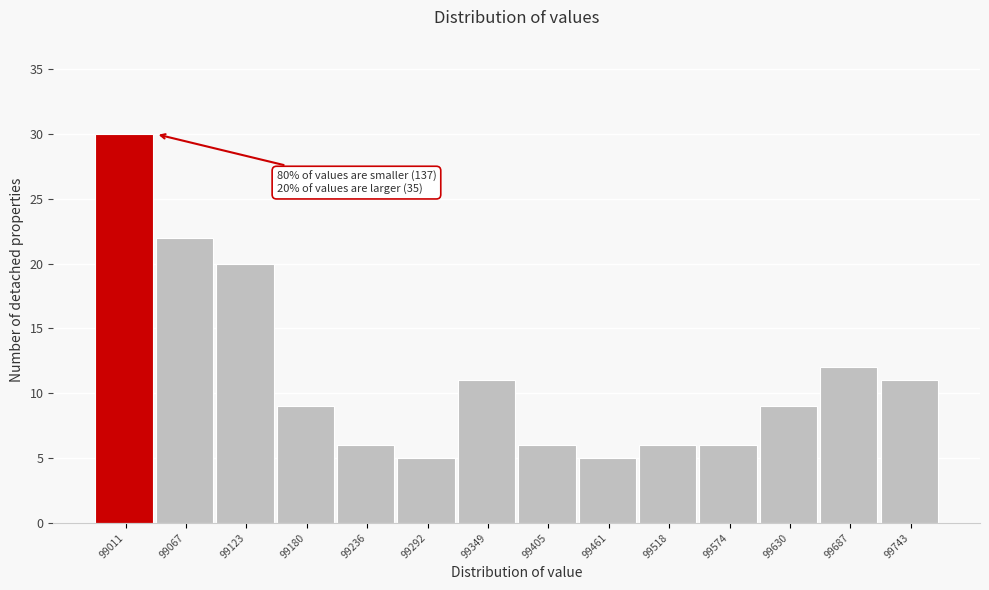

Reading left to right, extract all data points from this chart.

99011=30	99067=22	99123=20	99180=9	99236=6	99292=5	99349=11	99405=6	99461=5	99518=6	99574=6	99630=9	99687=12	99743=11